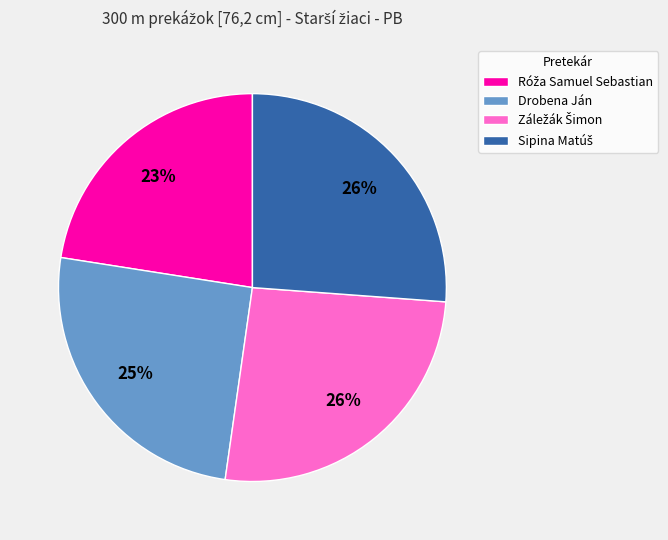

To the nearest percent, what percentage of the pie is Drobena Ján?

25%